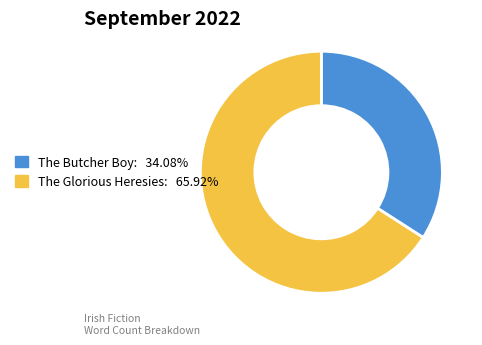

Combined, do The Butcher Boy and The Glorious Heresies account for over 50%?

Yes